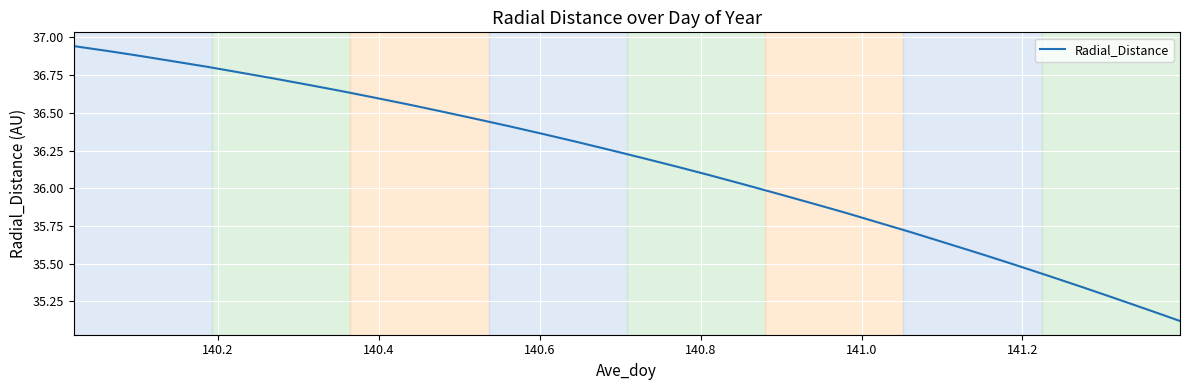

What is the difference between the maximum and minimum values?

1.8